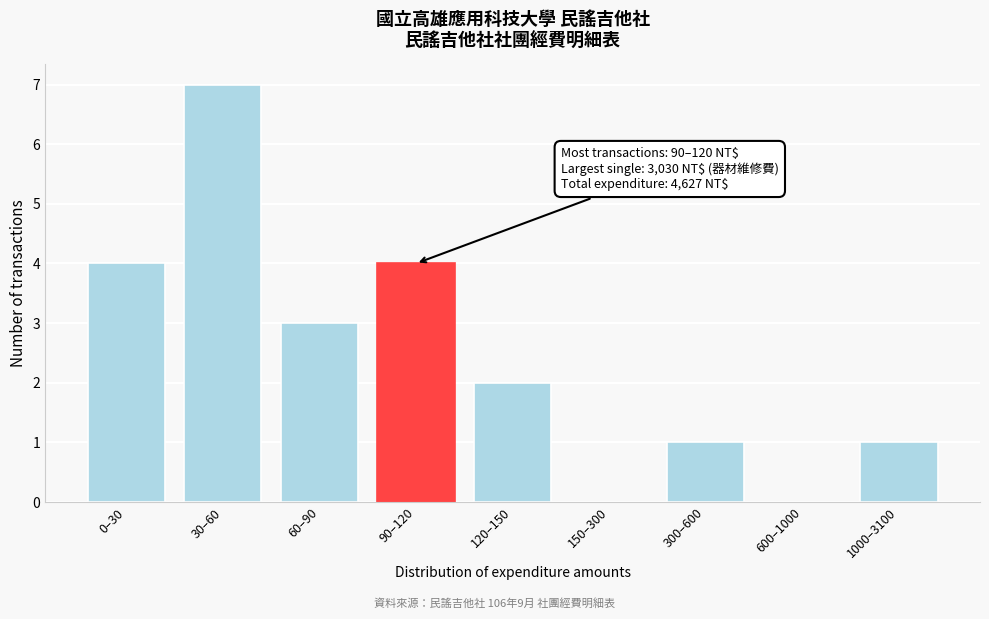

Reading left to right, what are all the values shown in this chart?

0–30=4	30–60=7	60–90=3	90–120=4	120–150=2	150–300=0	300–600=1	600–1000=0	1000–3100=1